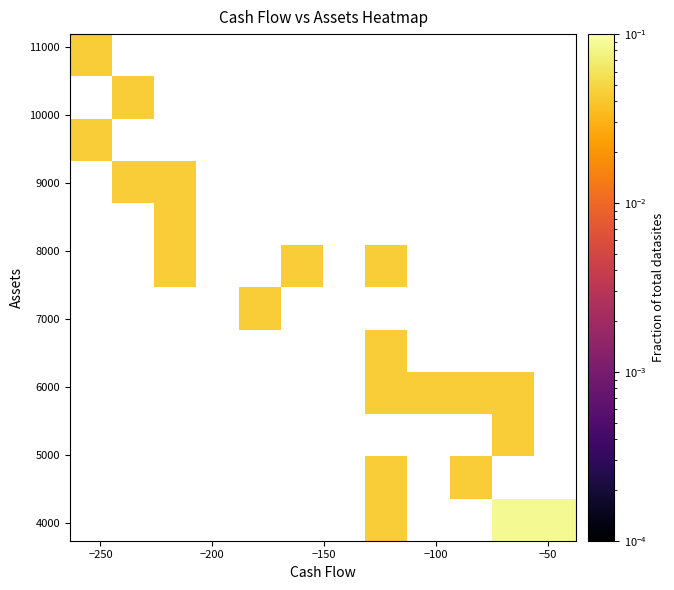

Count the number of data series in this chart.

12